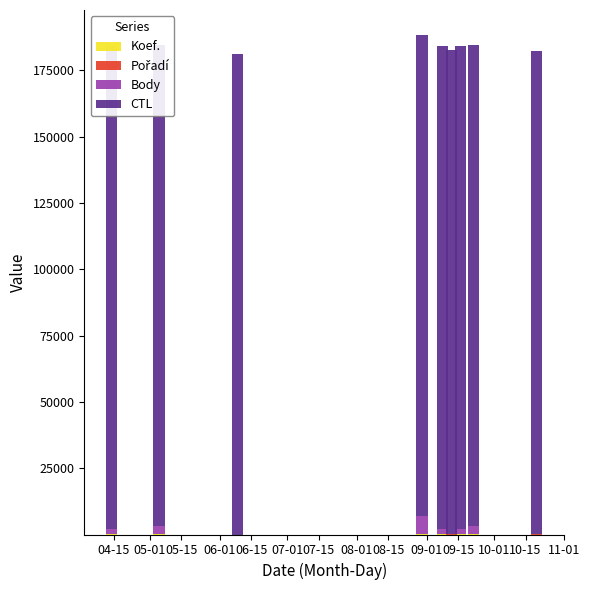

Are the bars grouped side by side (vs. stacked)?

No